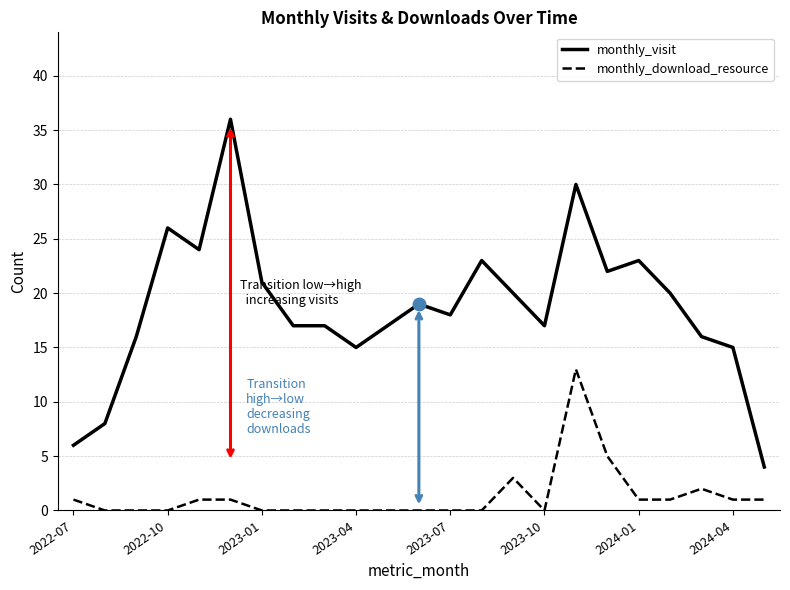

Rank the series by their average value, from highest to lowest.

monthly_visit, monthly_download_resource